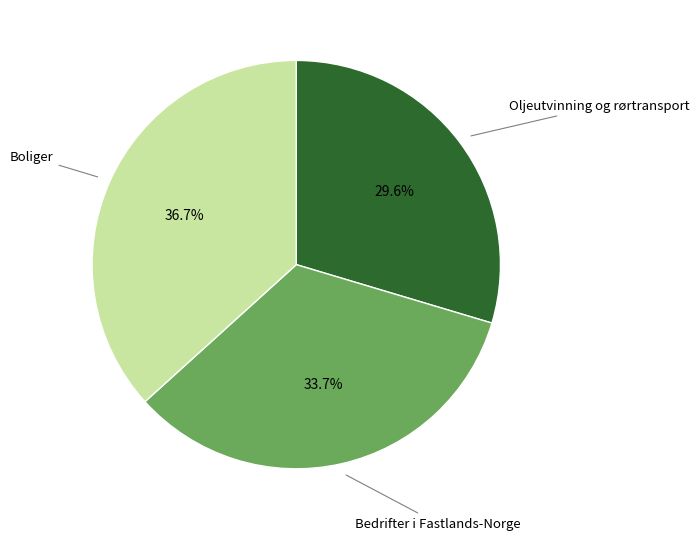

Is there a majority slice in this chart?

No